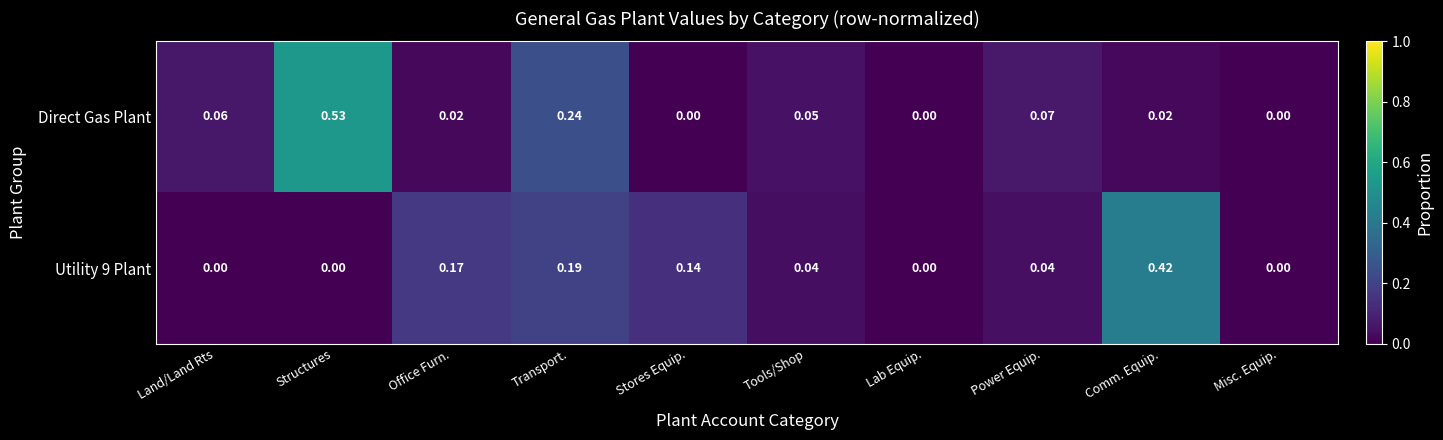

Which series has the widest spread of values?

Direct Gas Plant